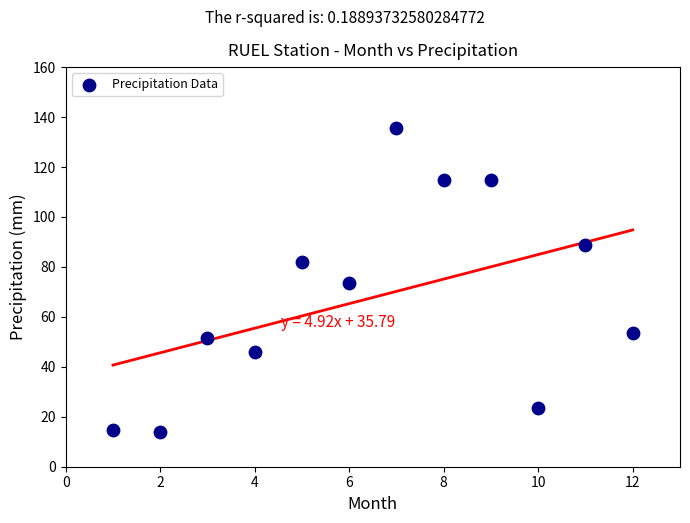

What is the average Y value?

67.8